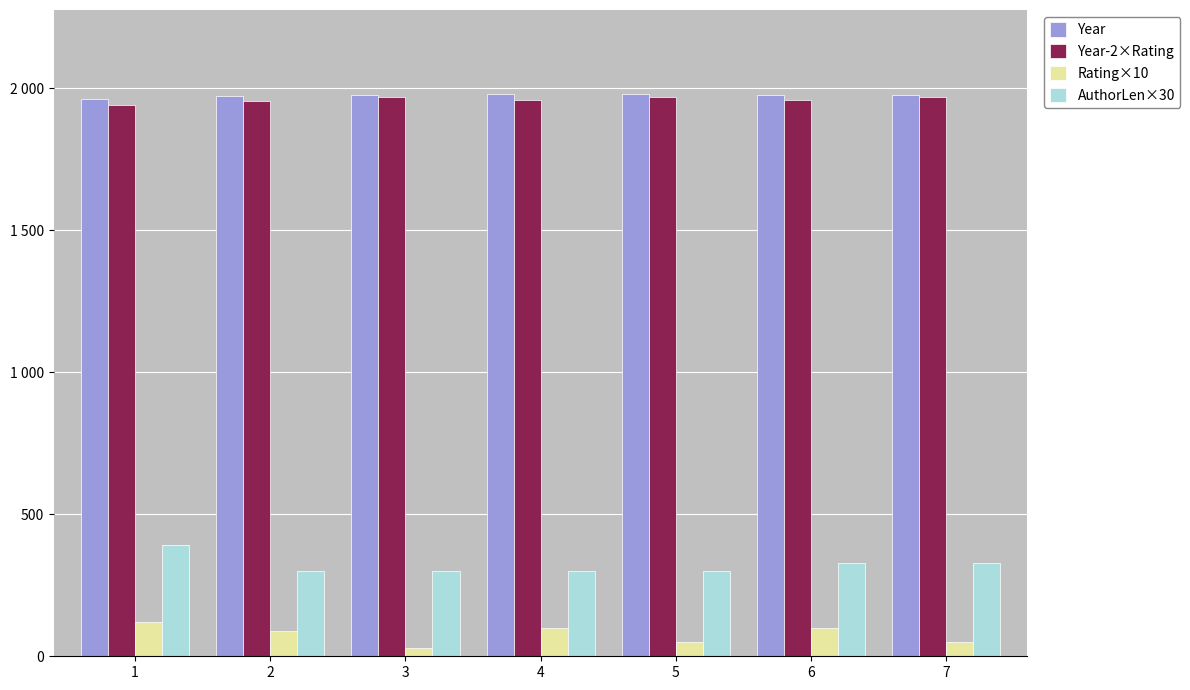

The Year-2×Rating series shows 432 at 5. True or false?

False